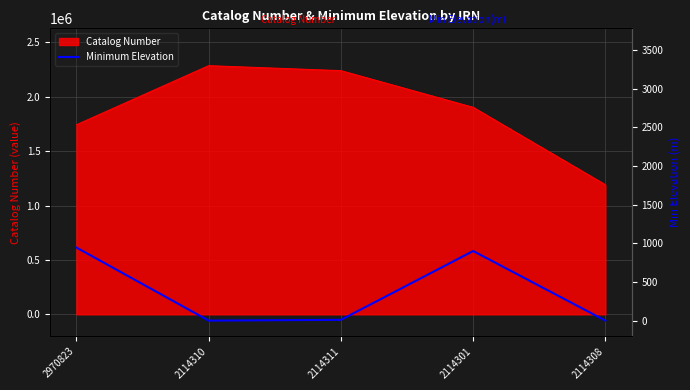

Reading left to right, what are all the values shown in this chart?

945	0	10	900	0